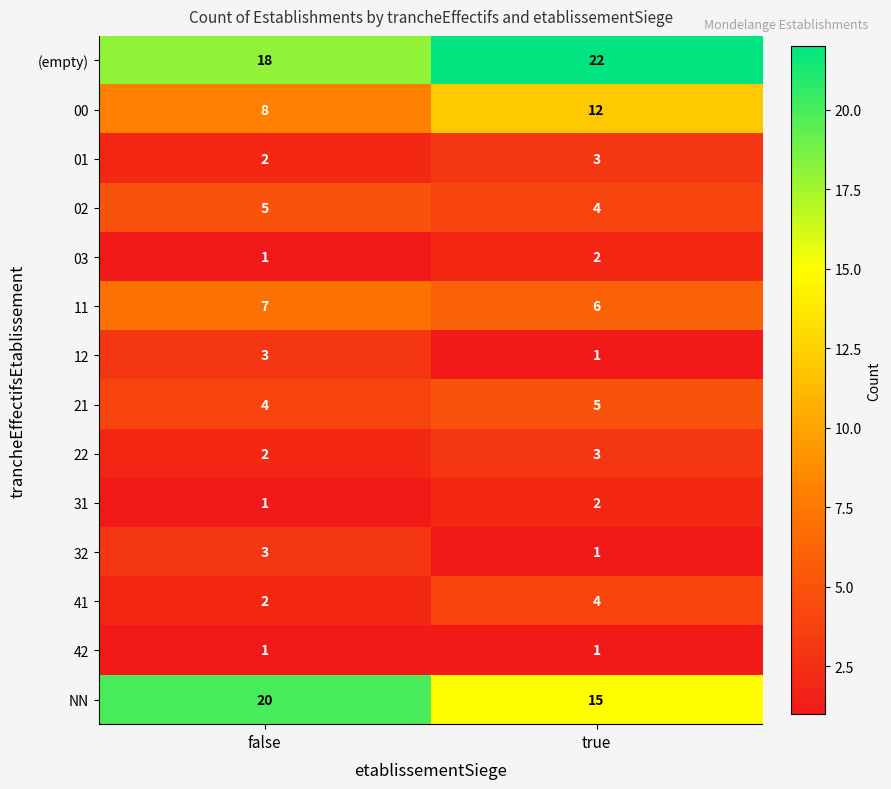

At which label does 22 reach its peak?

true